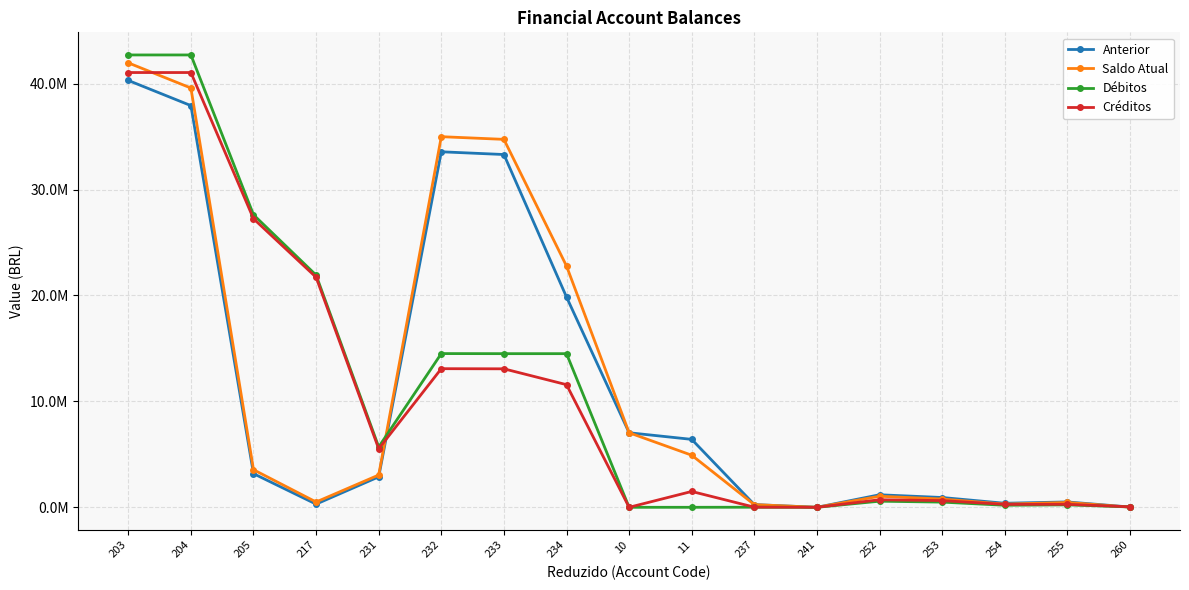

What are all the series names shown in the legend?

Anterior, Saldo Atual, Débitos, Créditos